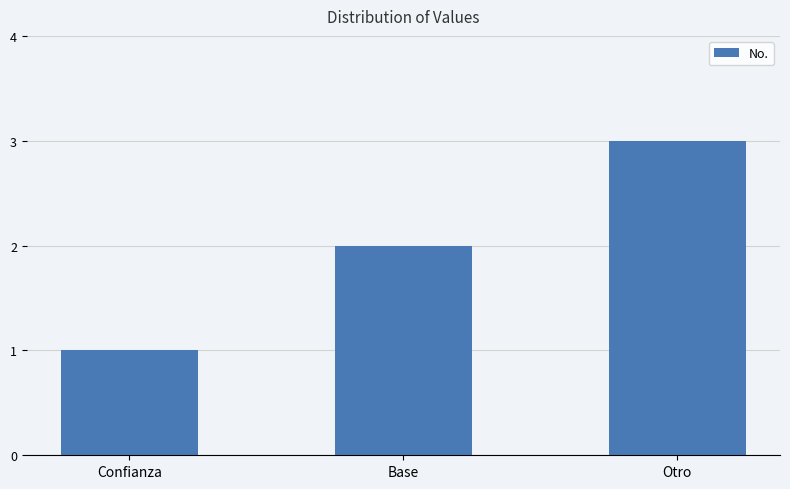

What is the average value?

2